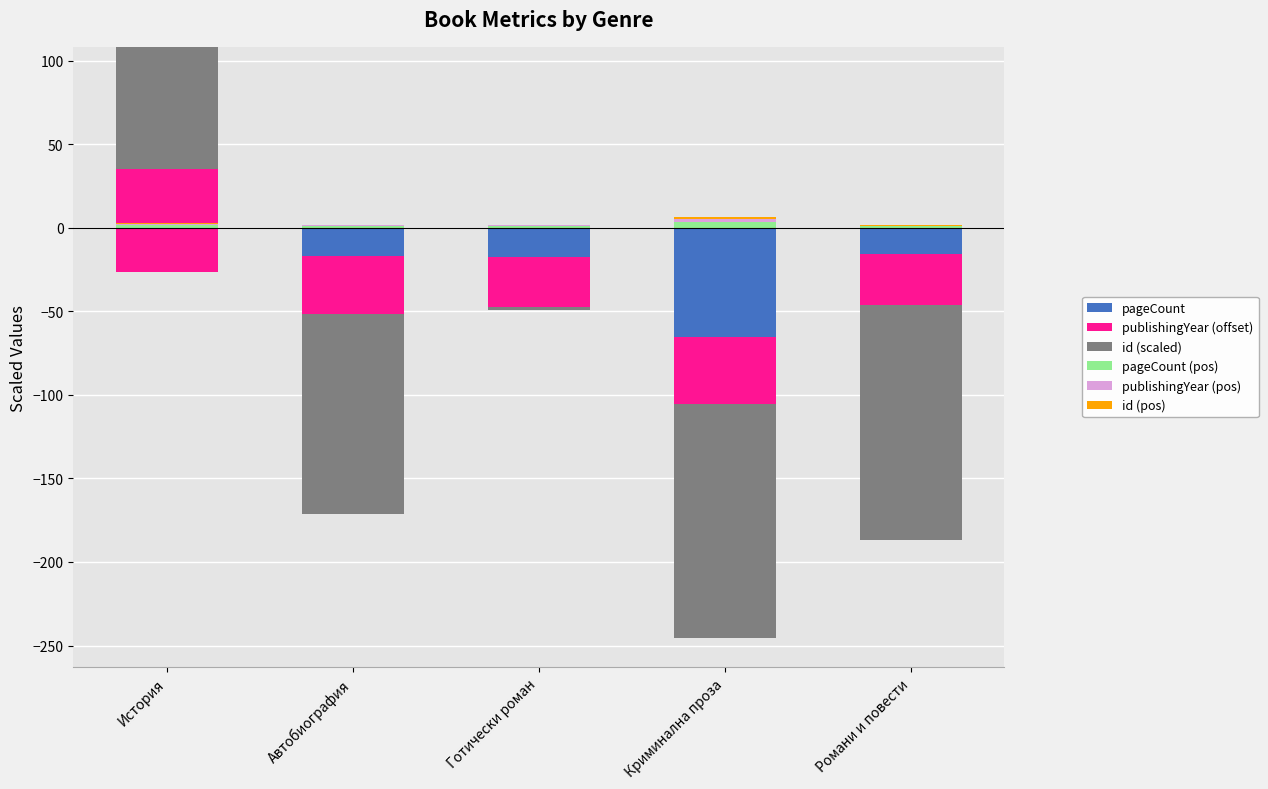

How many negative values does the publishingYear (offset) series have?

4